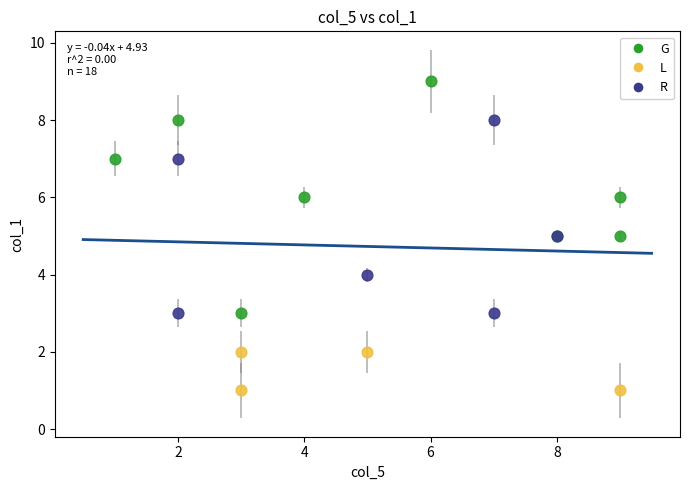

Which series has the largest Y range (max minus min)?

G